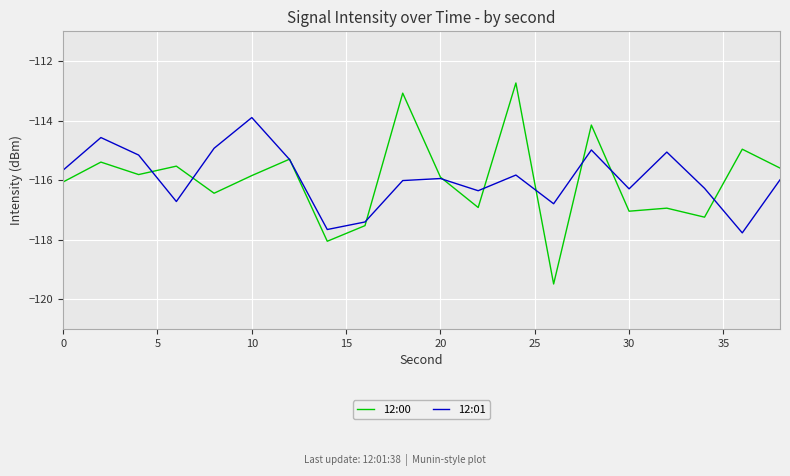

What is the highest value of the 12:00 series?

-112.7